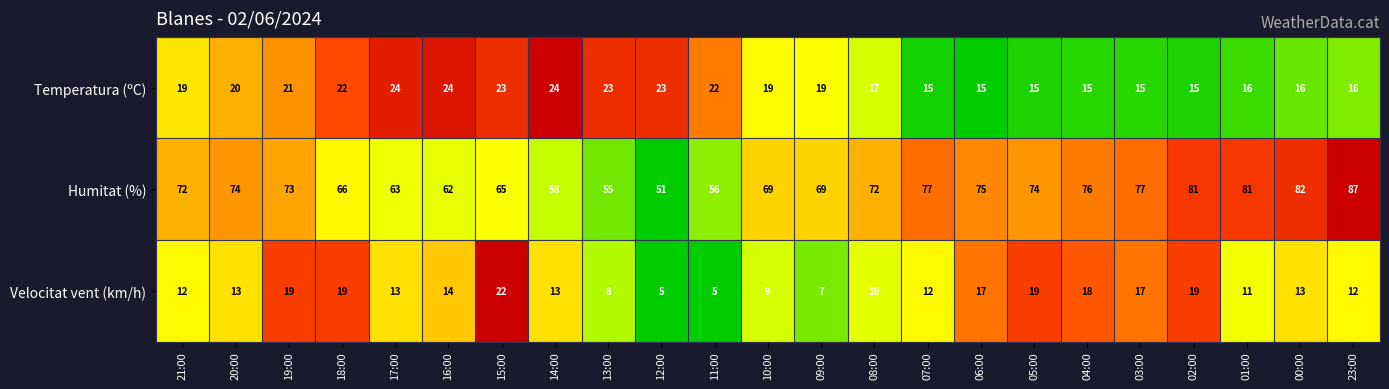

Count the number of data series in this chart.

3